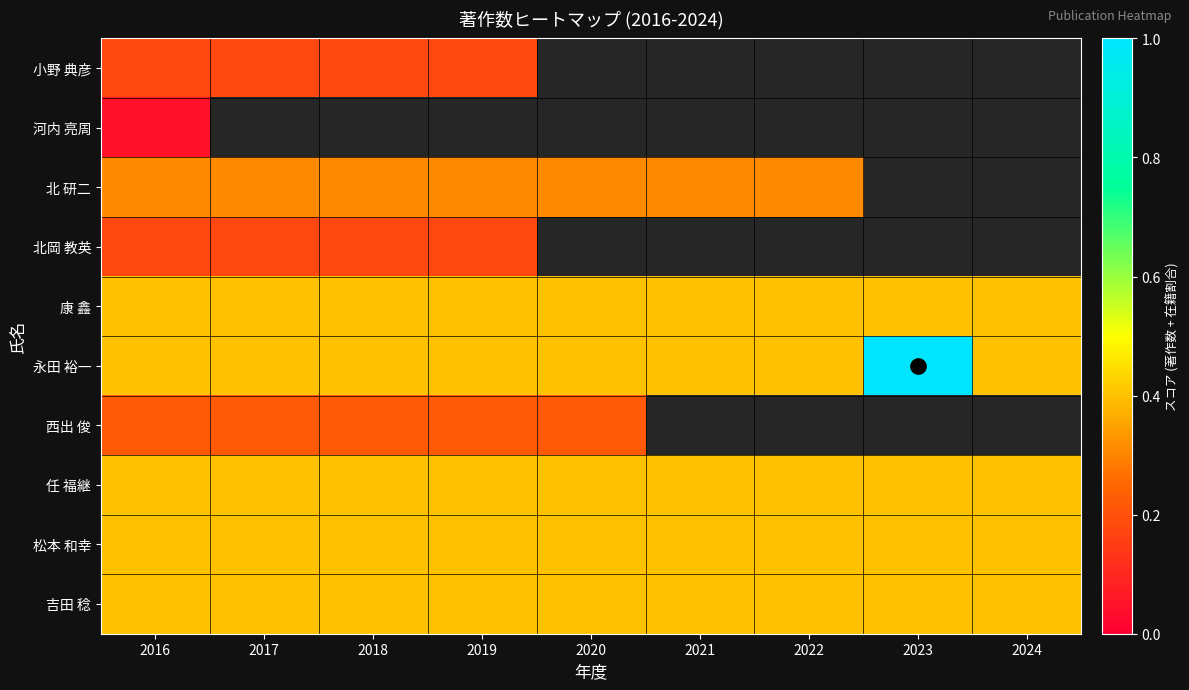

The 任 福継 series shows 0.4 at 2019. True or false?

True